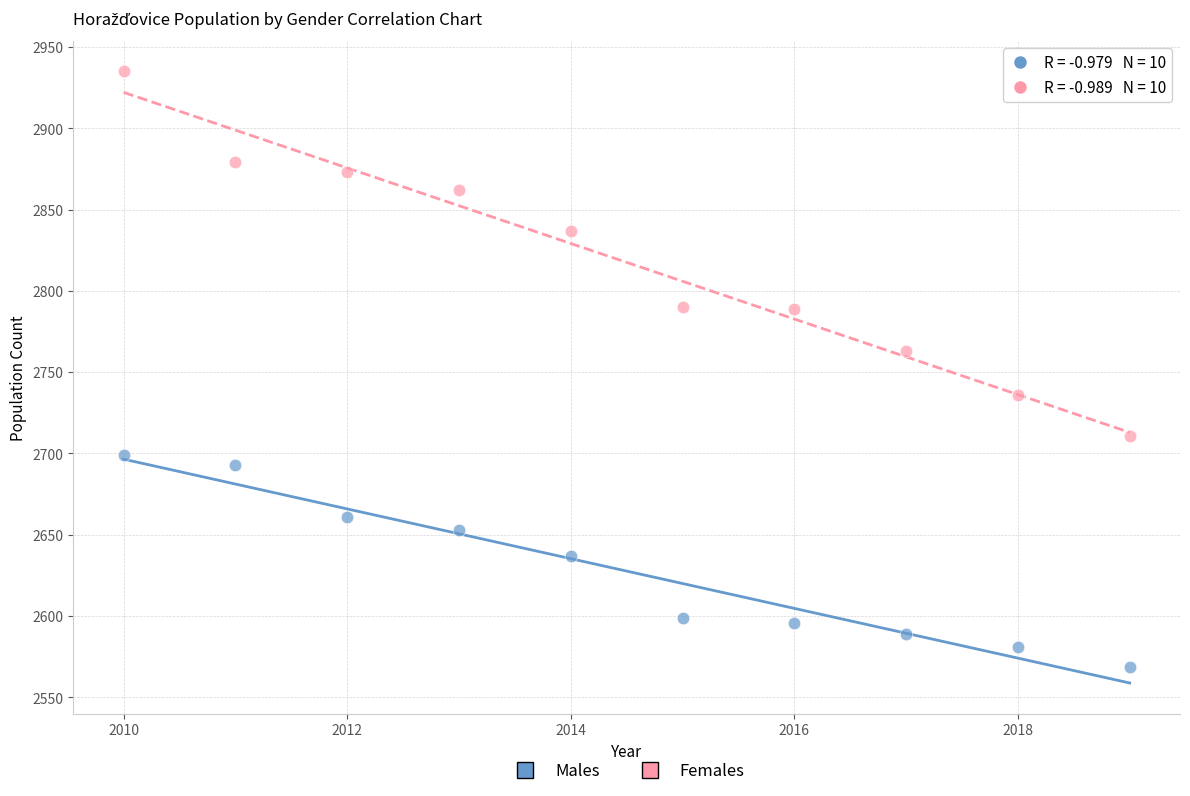

Across all data points, what is the range of X values (max minus min)?

9